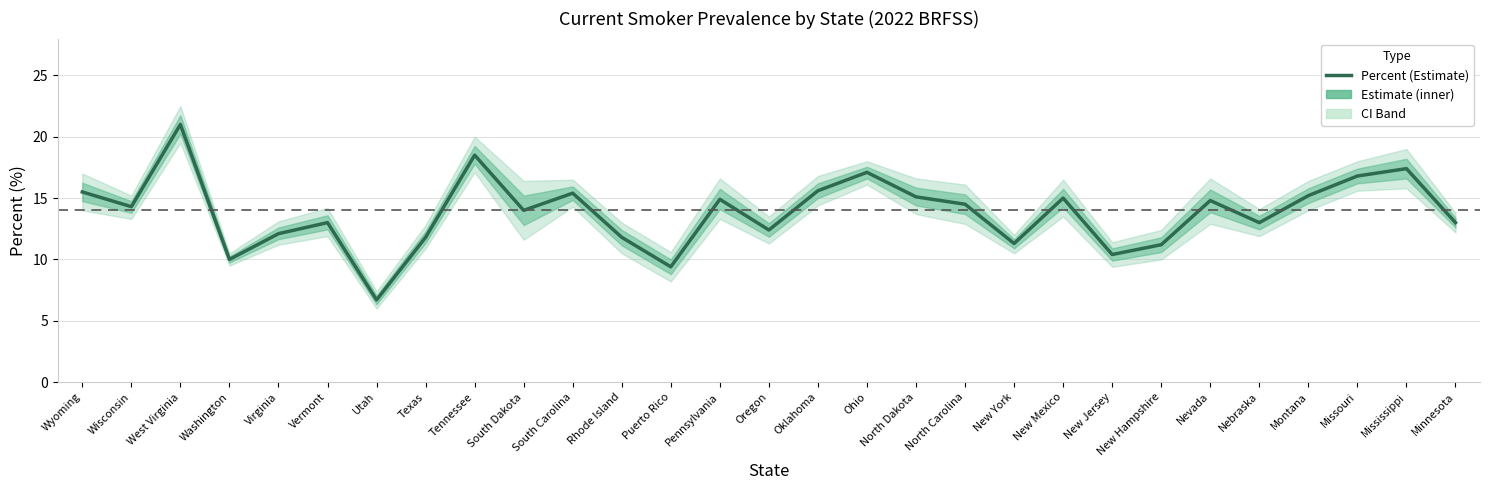

Reading left to right, what are all the values shown in this chart?

15.5	14.3	21.0	10.0	12.1	13.0	6.7	11.8	18.5	14.0	15.4	11.8	9.4	14.9	12.4	15.6	17.1	15.1	14.5	11.3	15.0	10.4	11.2	14.8	13.0	15.2	16.8	17.4	13.0